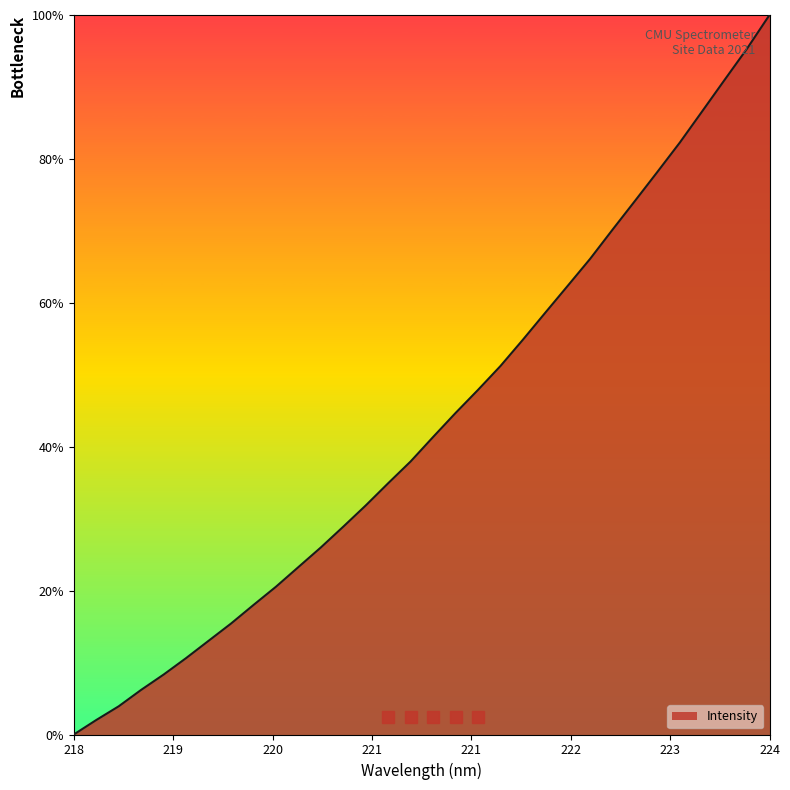

What is the maximum value shown in the chart?

100.0